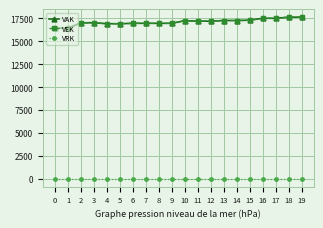

What is the average value of the VEK series?

17128